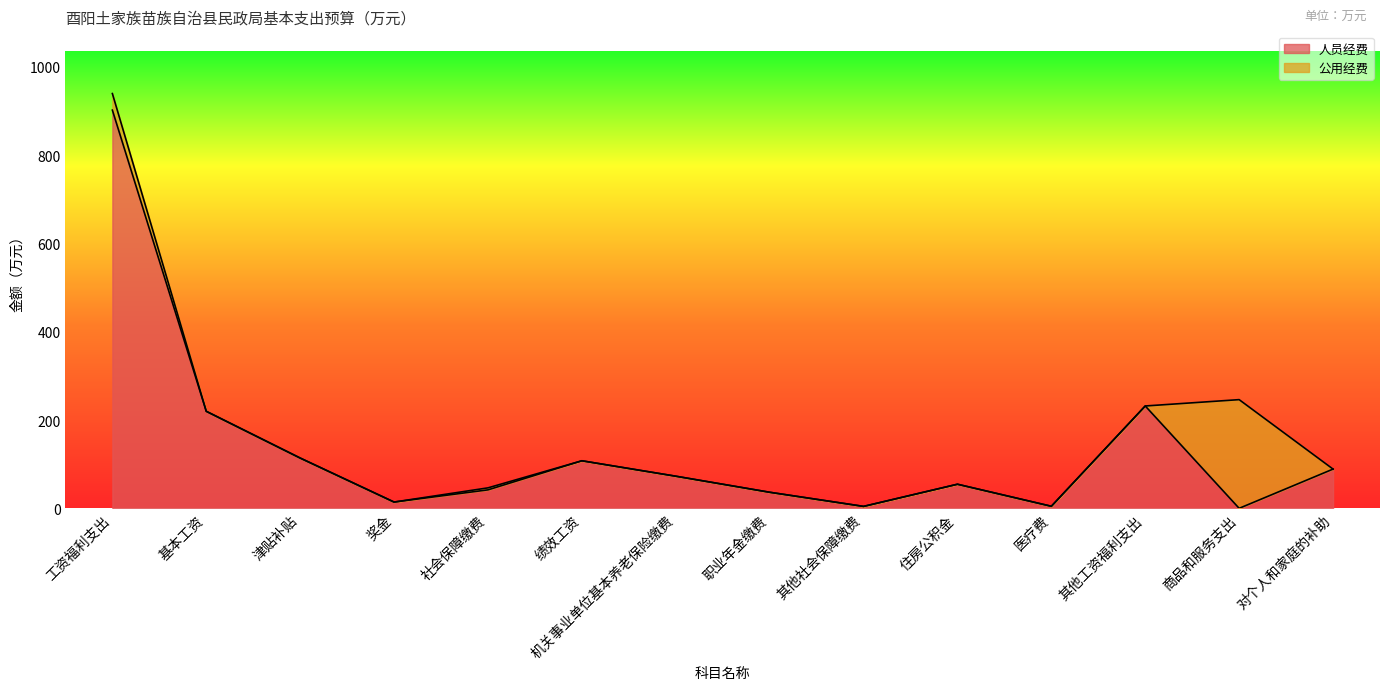

What is the difference between the maximum and minimum values?

902.1